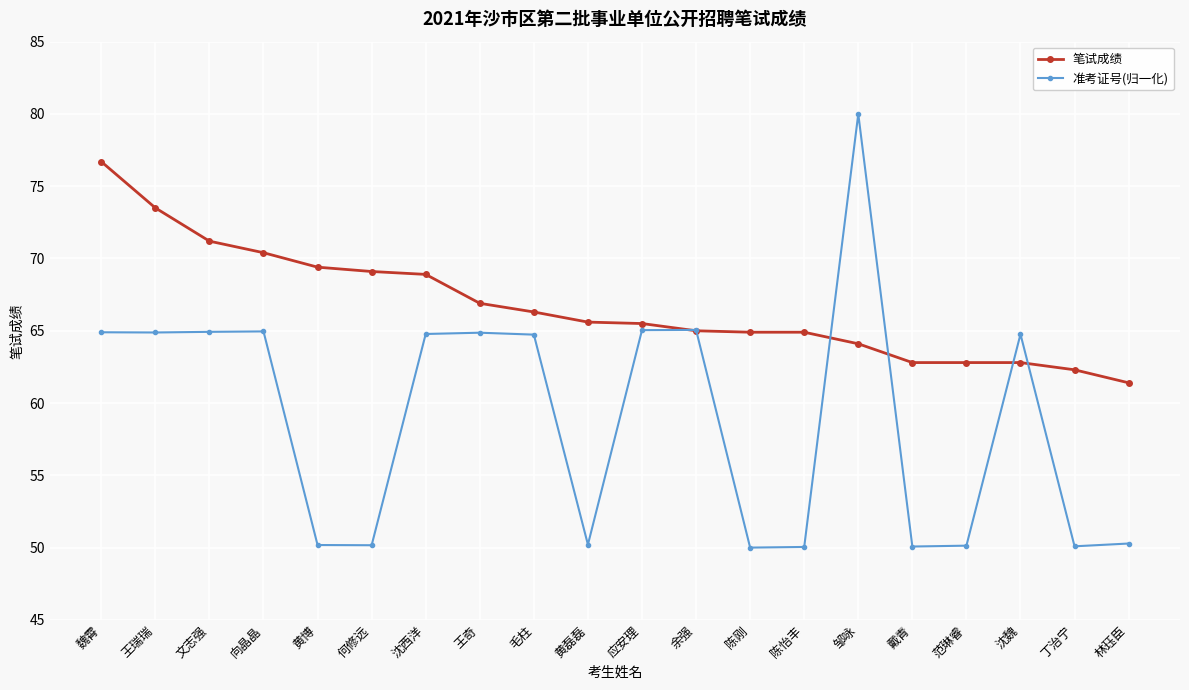

What position from the right is 范琳睿?

4